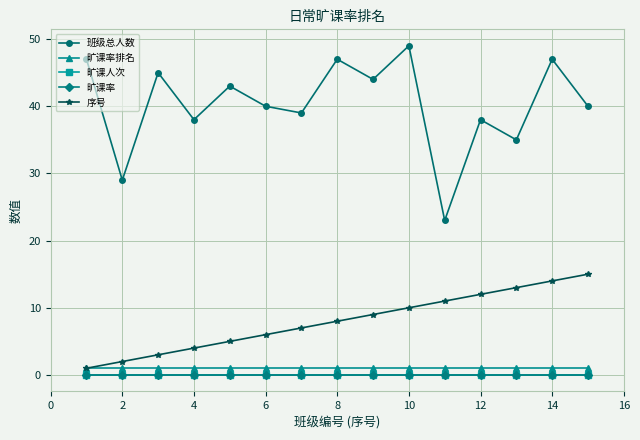

Is this an area chart (filled region under the line)?

No